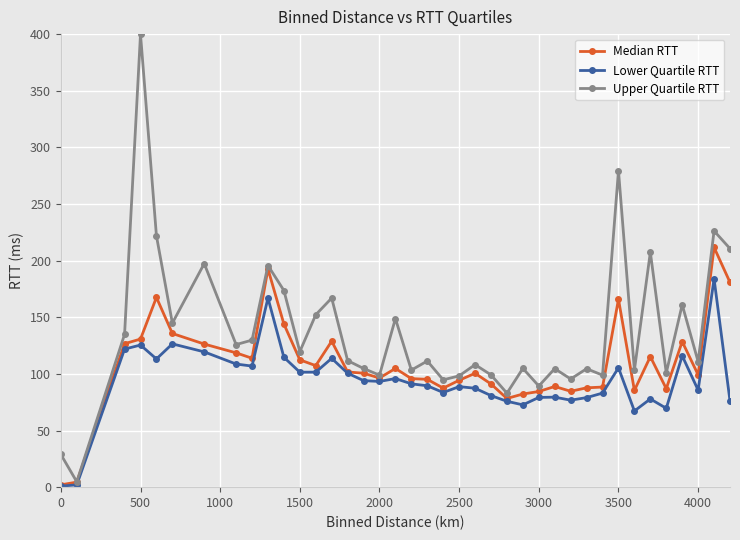

Which series has the largest range (max minus min)?

Upper Quartile RTT